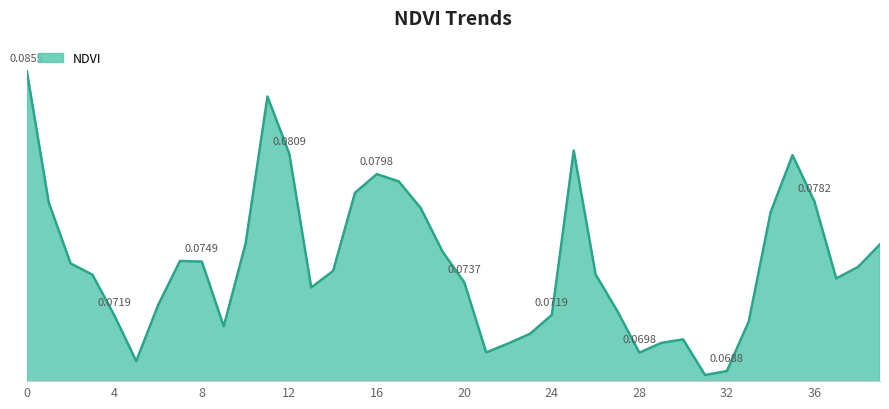

Where is the first local maximum?

7